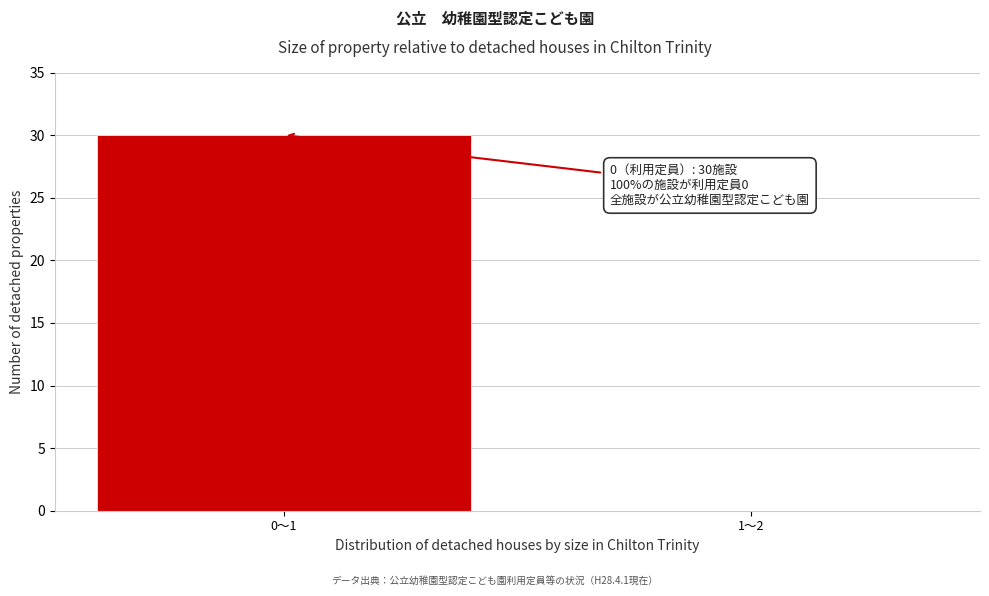

Reading left to right, transcribe all the data shown in this chart.

0～1=30	1～2=0